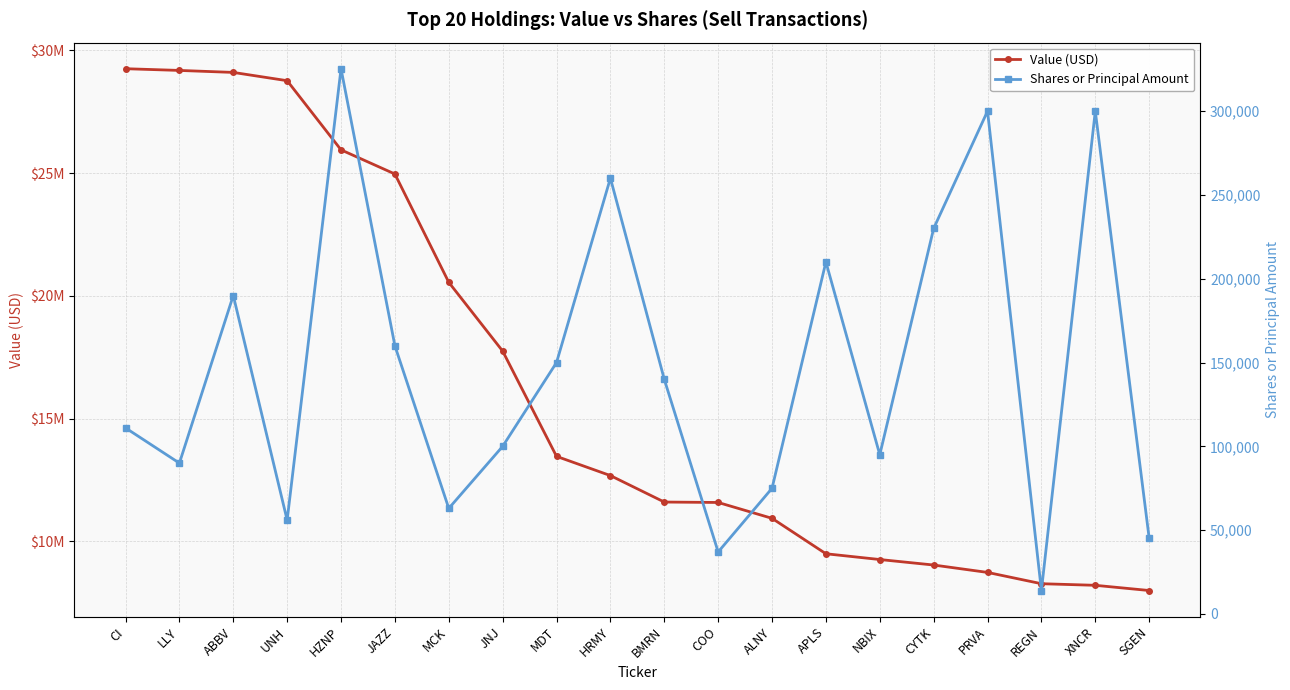

What is the sum of all Shares or Principal Amount values?

2951507